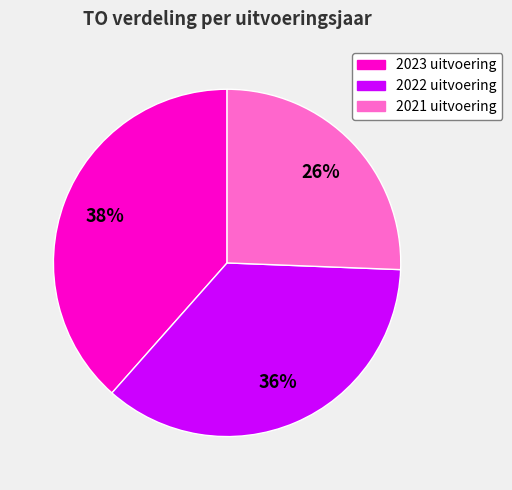

How many slices are in this pie chart?

3